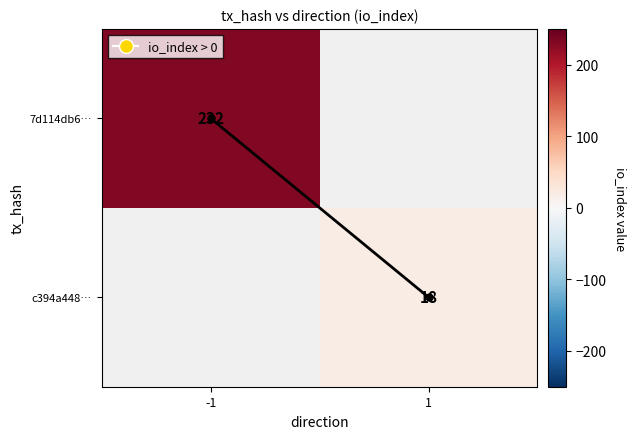

What is the maximum value shown in the chart?

232.0